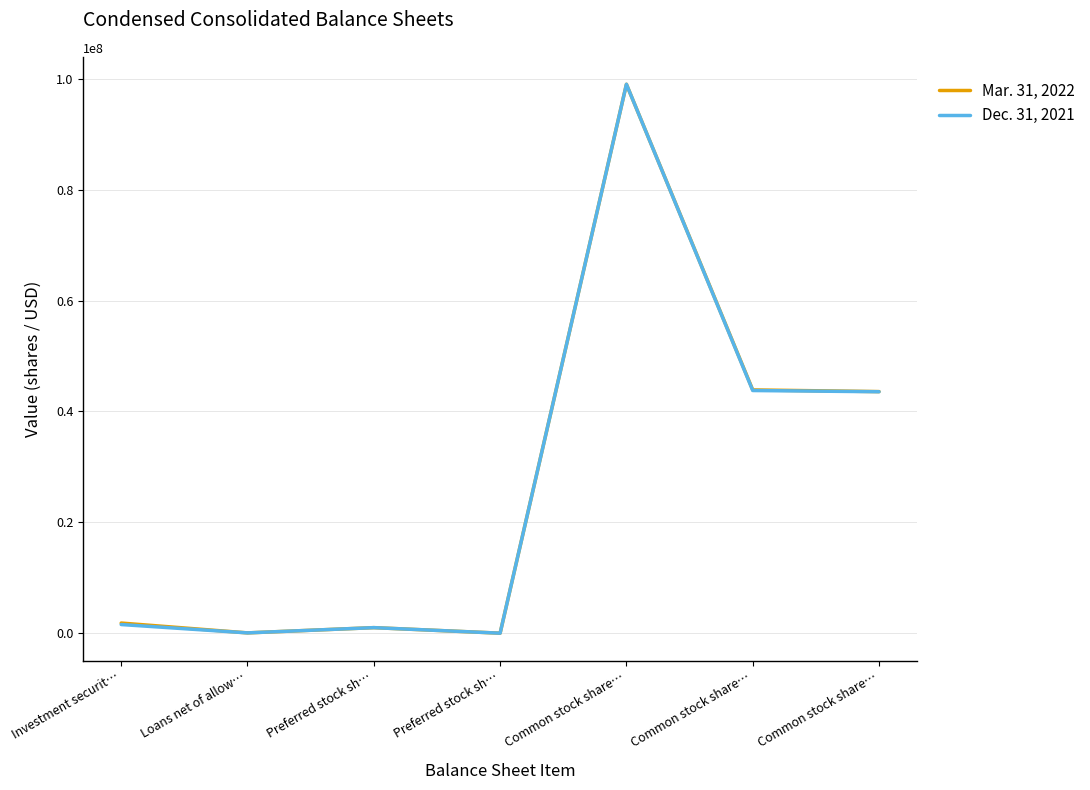

What are all the series names shown in the legend?

Mar. 31, 2022, Dec. 31, 2021